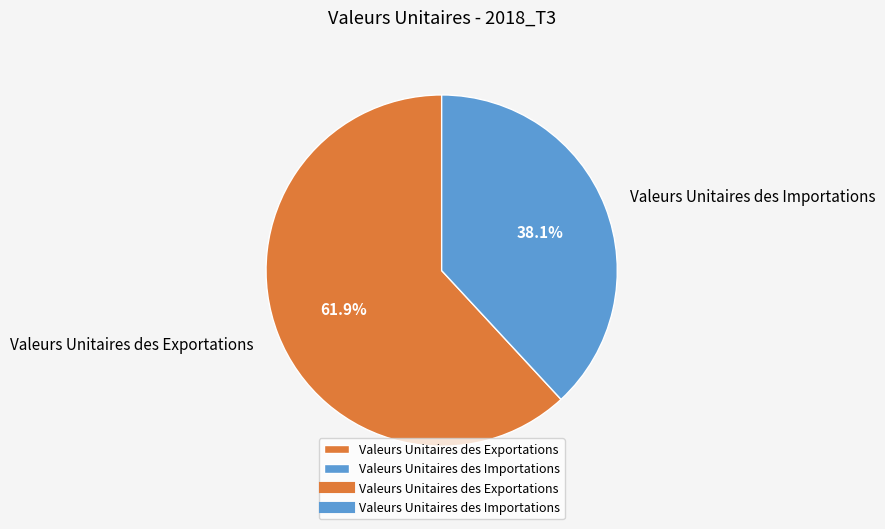

True or false: Valeurs Unitaires des Importations accounts for 38% of the total.

True